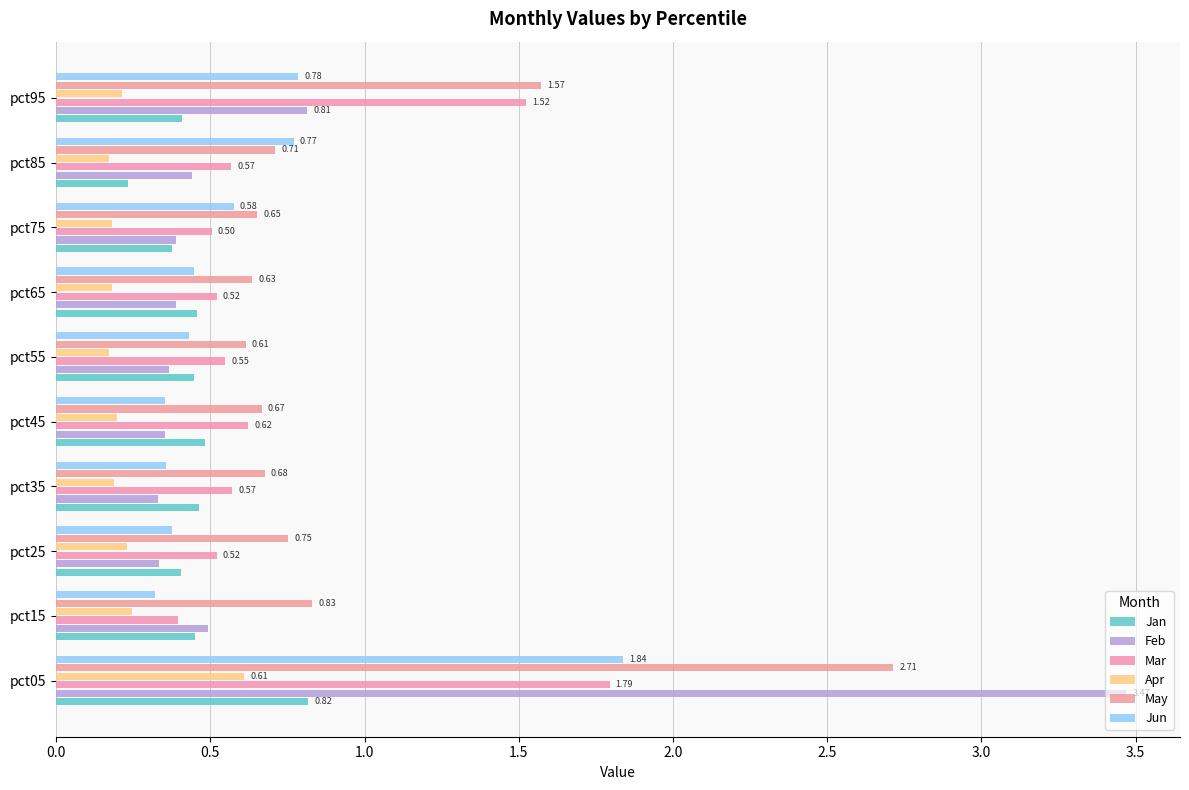

How many distinct data groups are displayed?

6